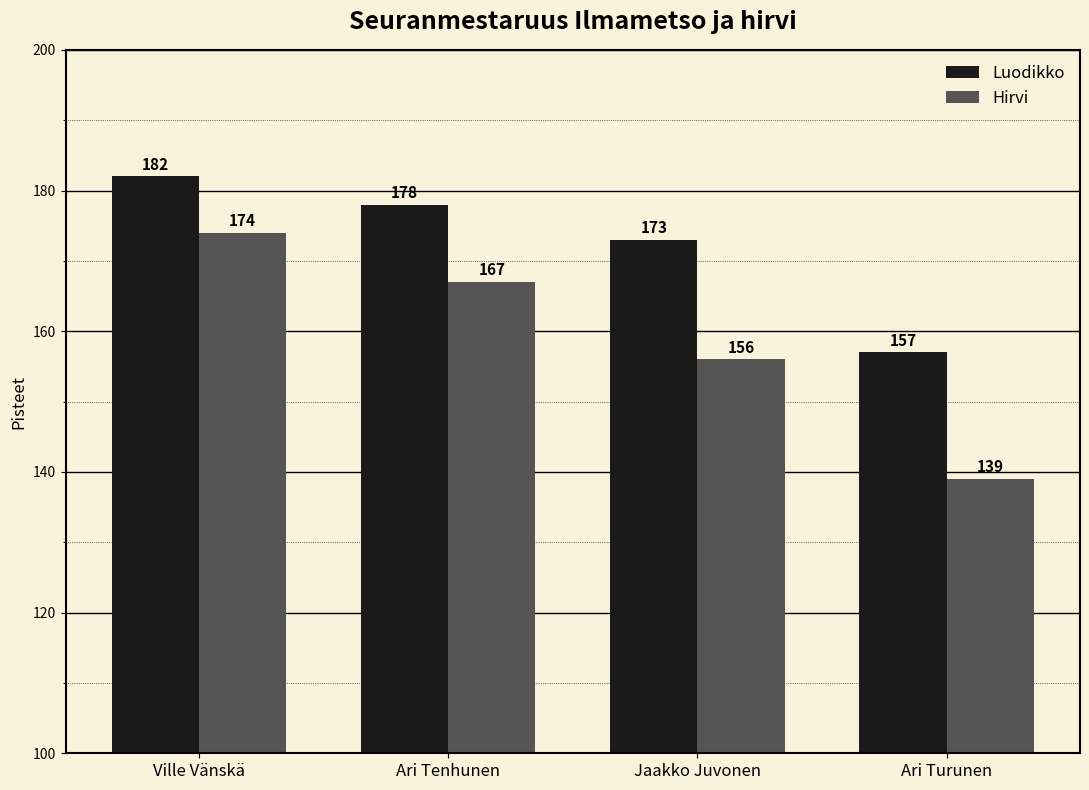

What is the difference between the maximum and minimum values in the Luodikko series?

25